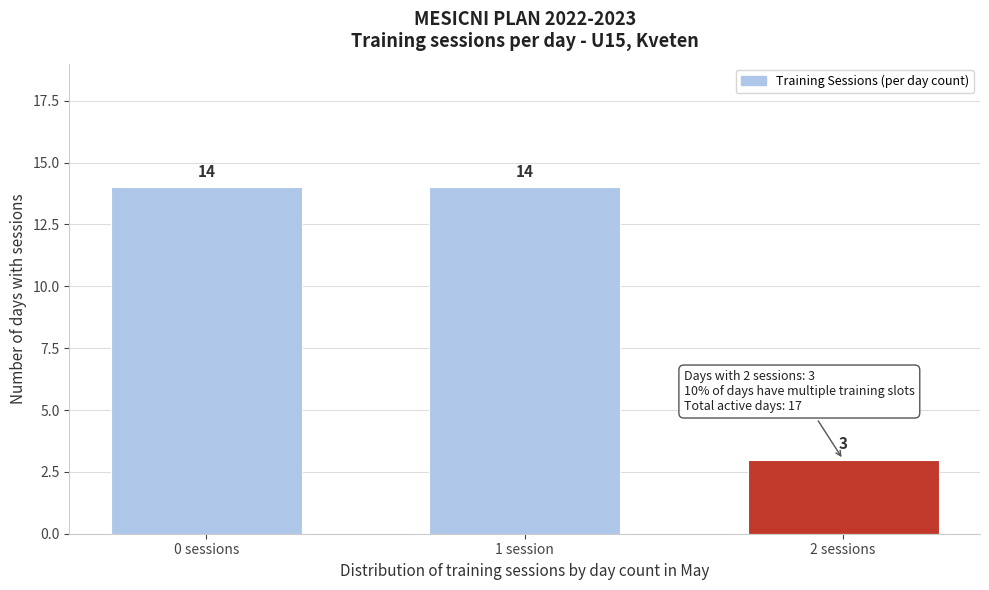

Reading left to right, what are all the values shown in this chart?

14	14	3